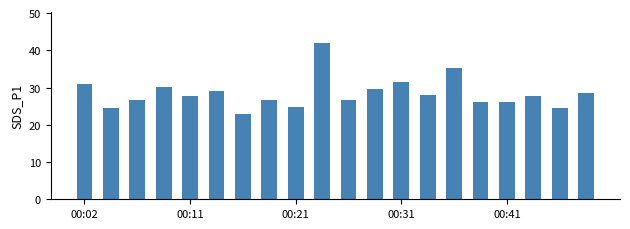

What is the value of the 1st bar from the left?

30.8